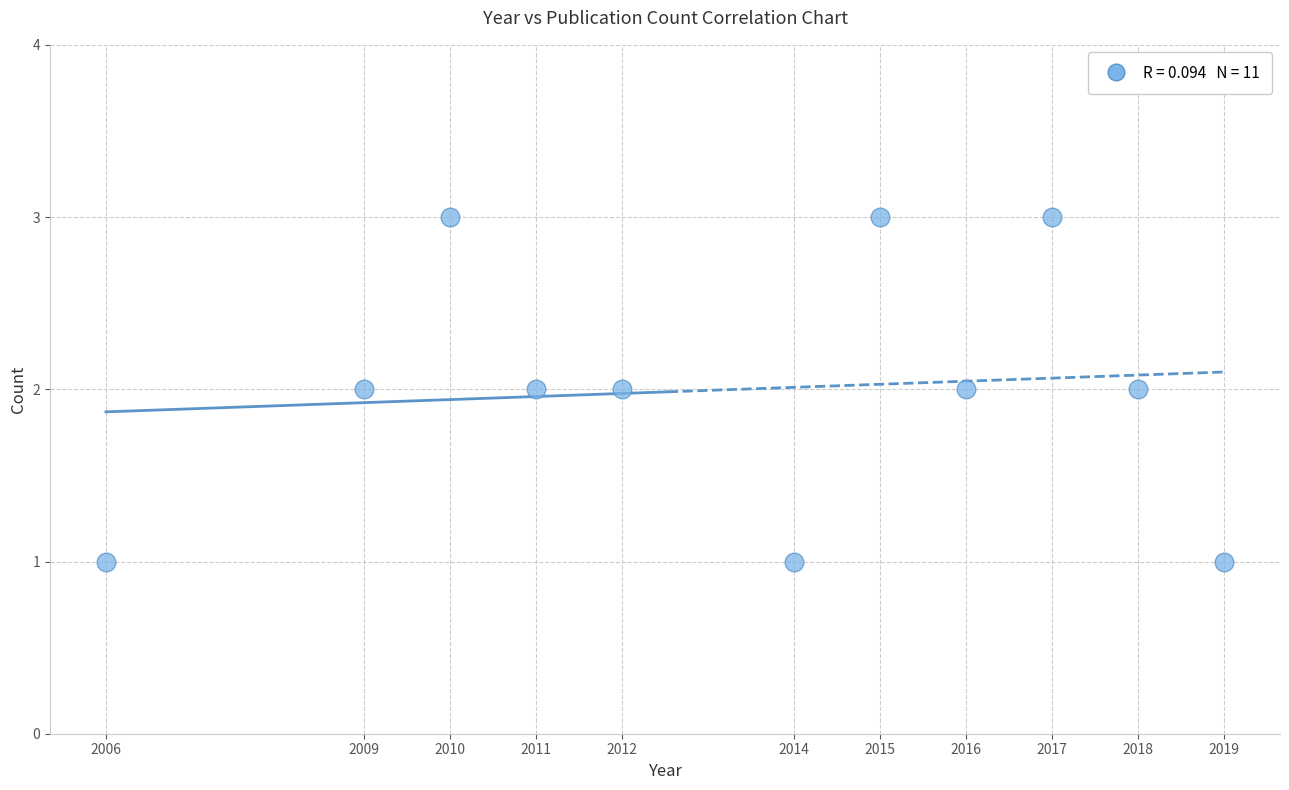

What is the range of X values (max minus min)?

13